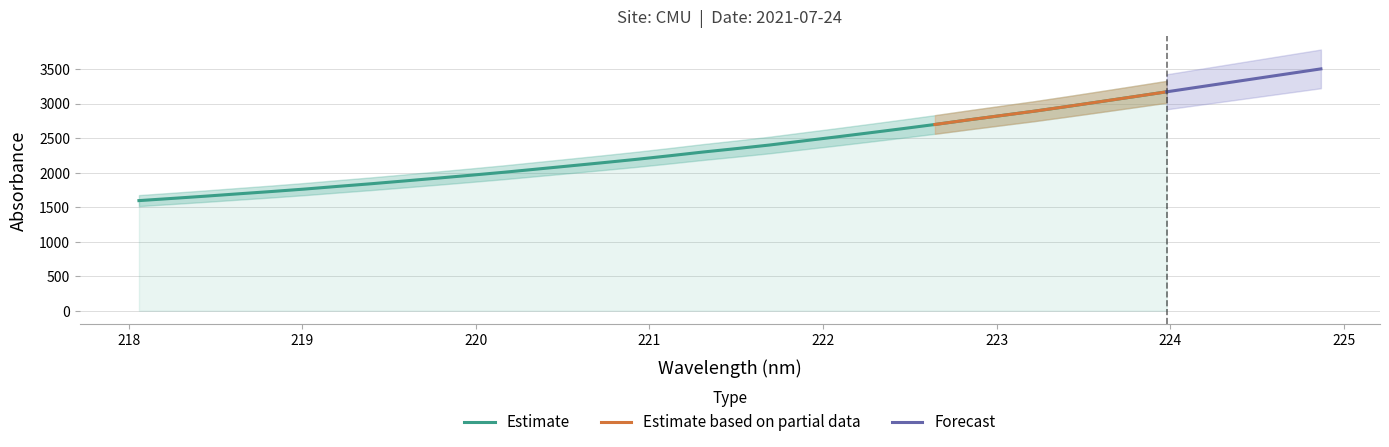

What is the maximum value for Estimate?

3170.2